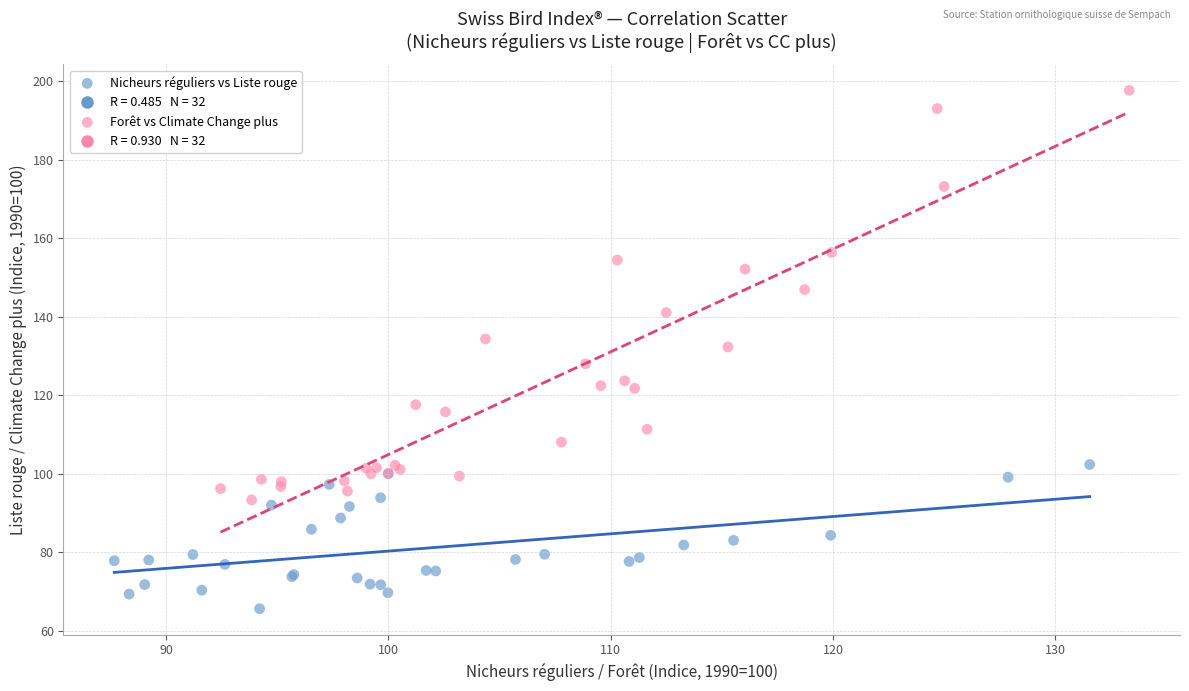

Which series has the widest spread of Y values?

Forêt vs Climate Change plus